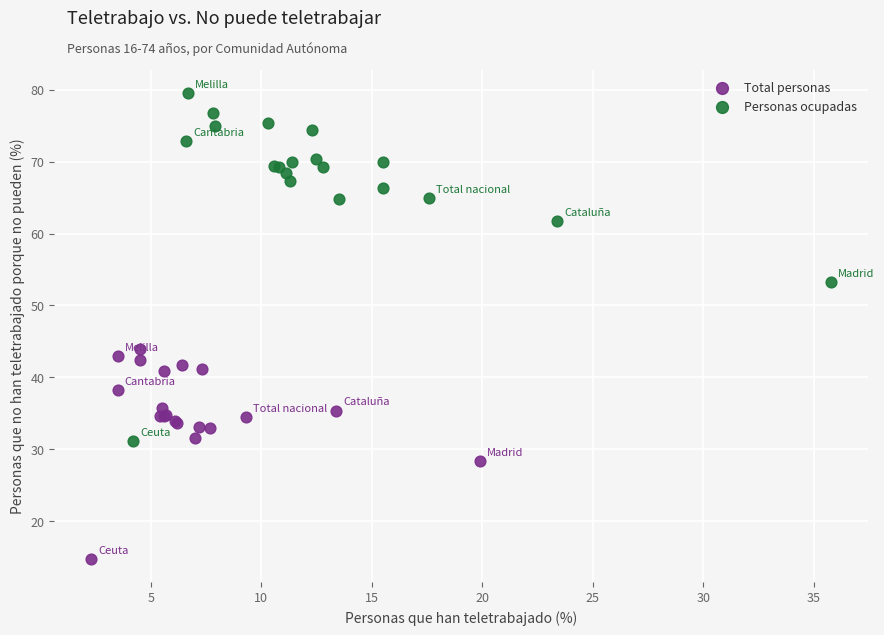

What are all the series names shown in the legend?

Total personas, Personas ocupadas